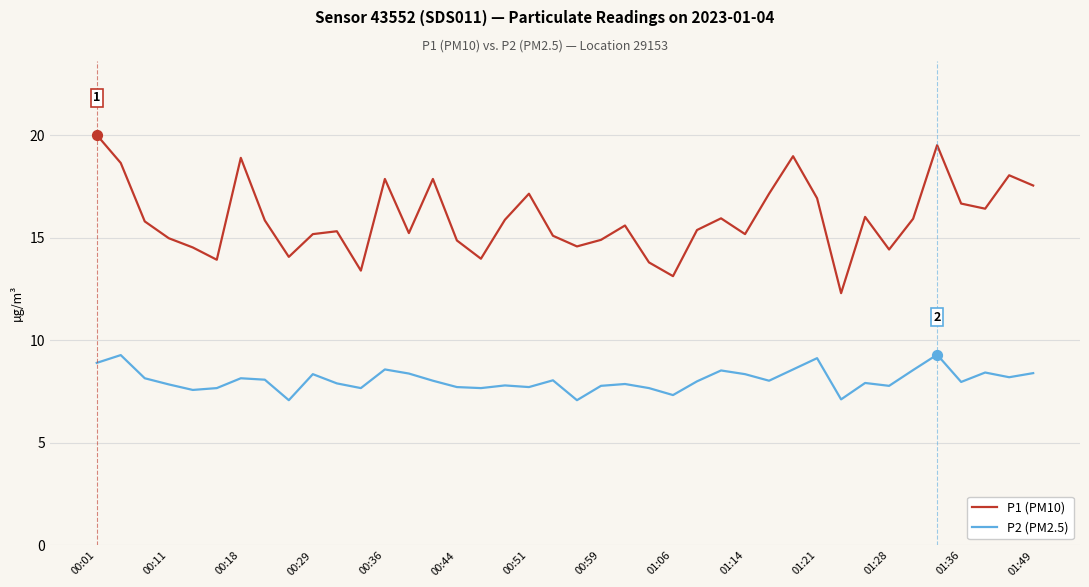

Which series has the largest total across all categories?

P1 (PM10)